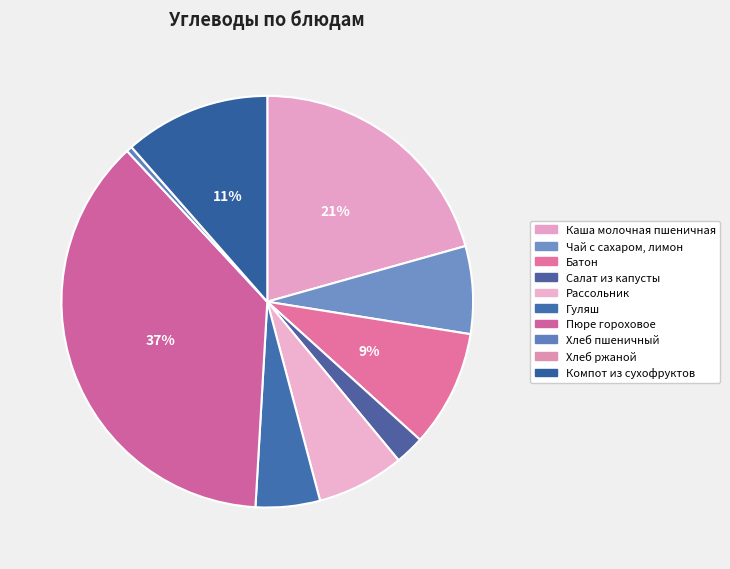

How much of the chart is everything except Гуляш?

95.0%